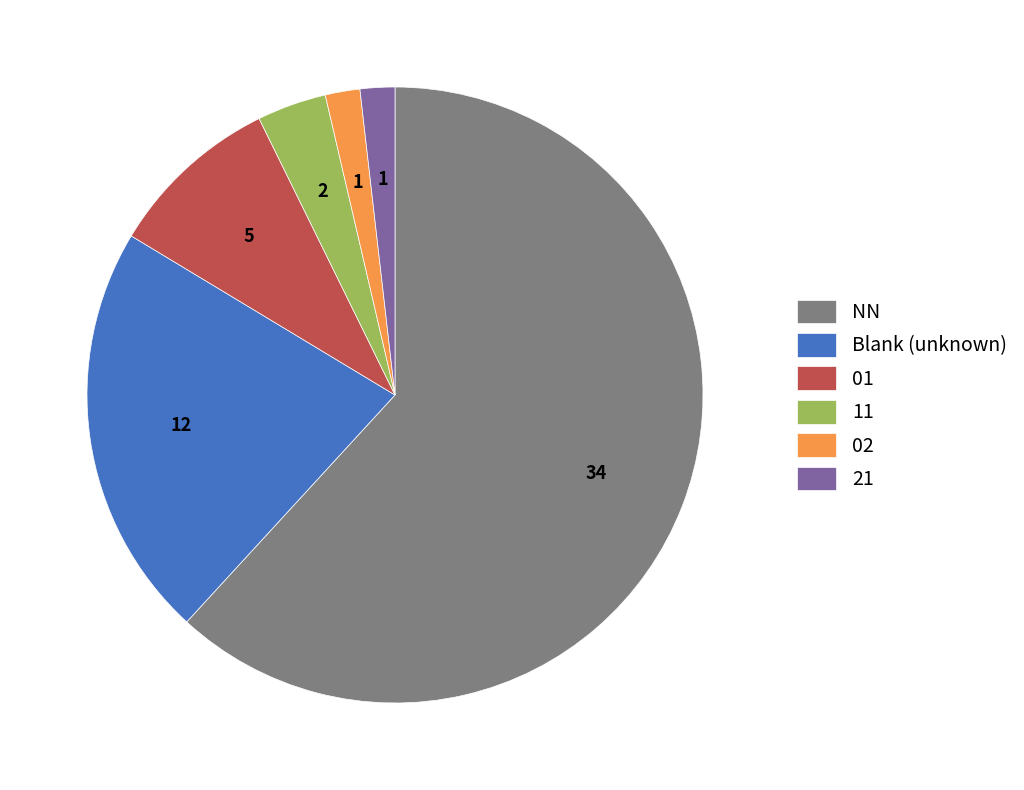

What is the largest slice in the pie chart?

NN